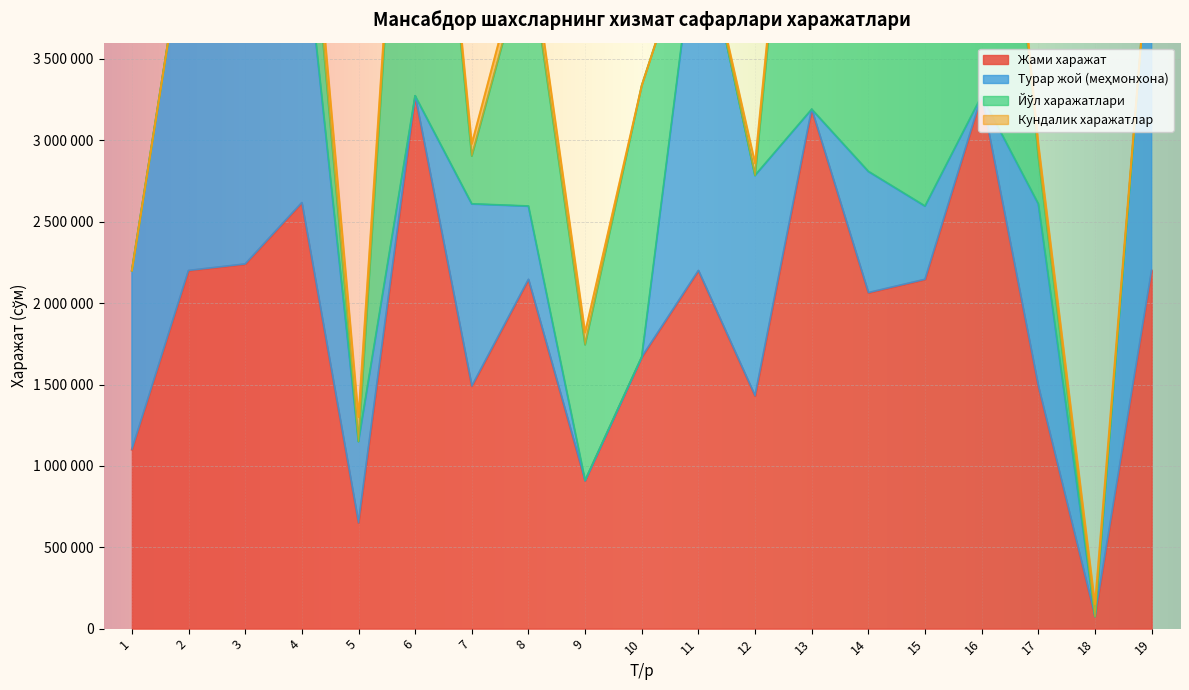

What is the value of the Жами харажат point at the 2nd from the left?

2200000